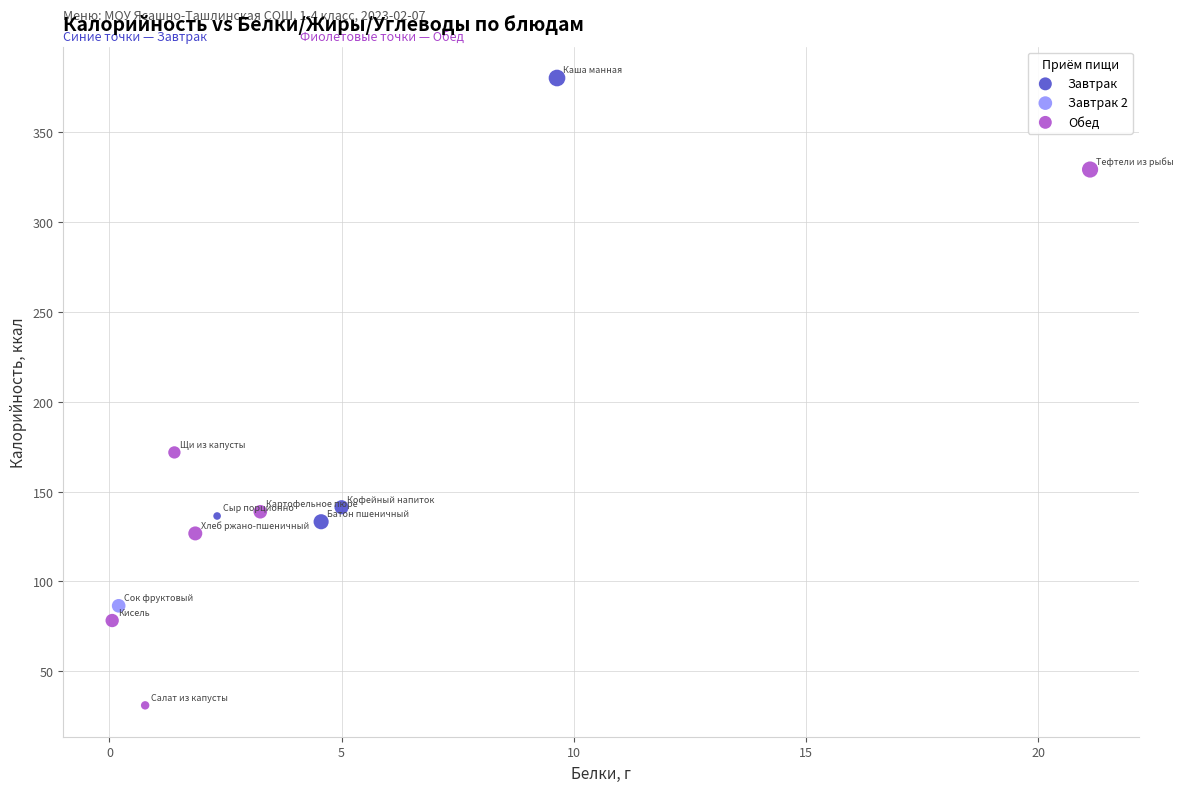

Which series reaches the minimum Y coordinate?

Обед